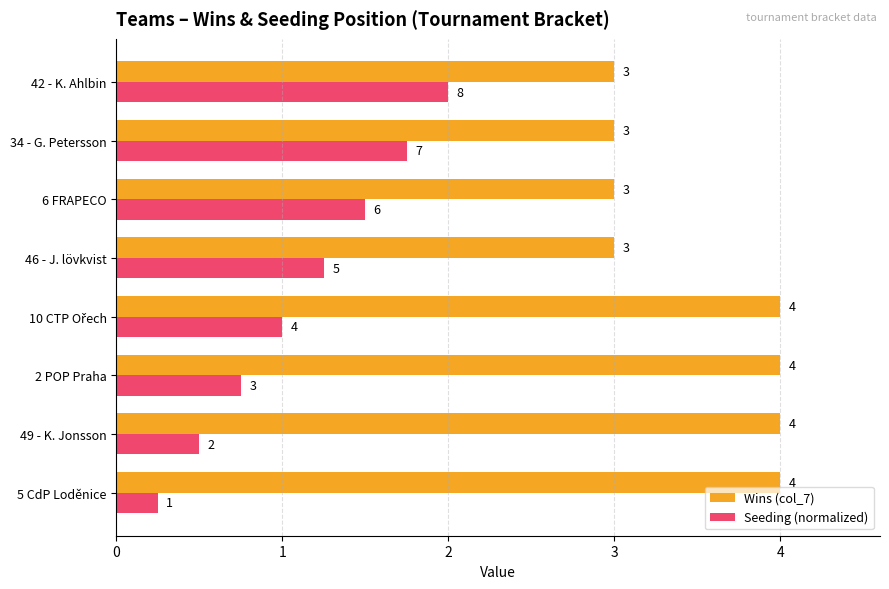

List the series in order of their peak value, lowest first.

Seeding (normalized), Wins (col_7)